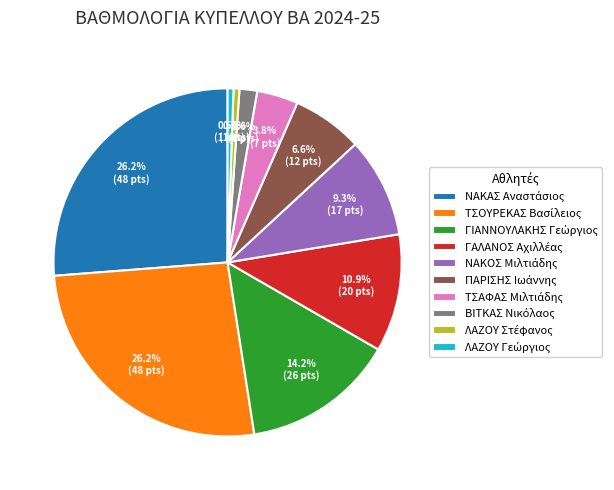

Is there a majority slice in this chart?

No